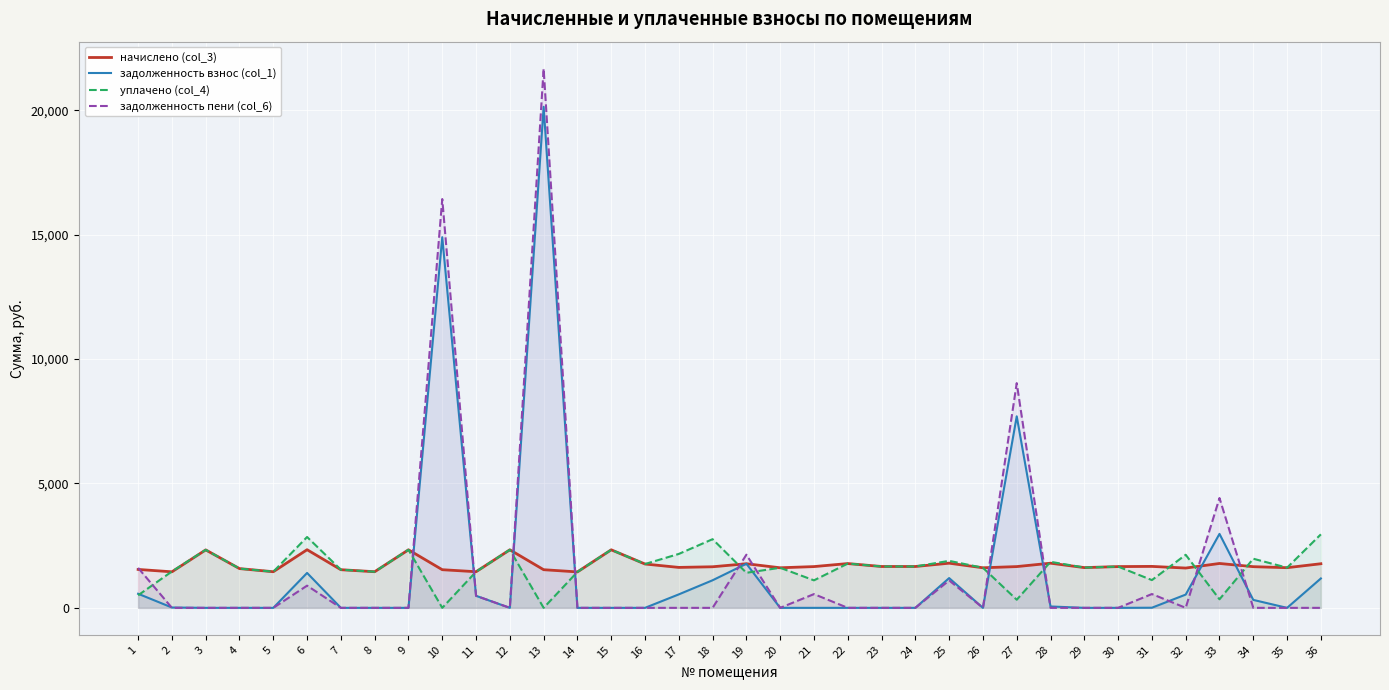

Does the chart display data point markers on the line(s)?

No